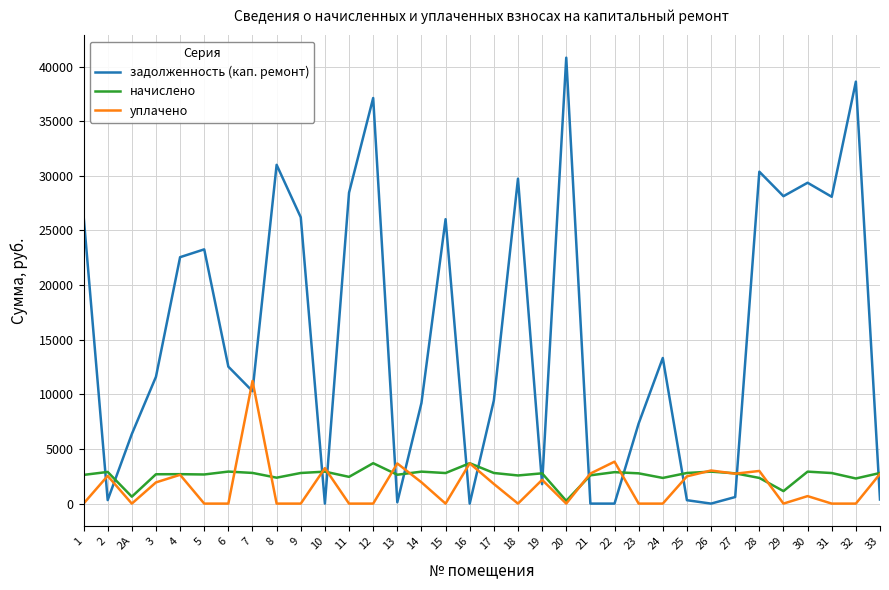

Which series has the largest total across all categories?

задолженность (кап. ремонт)